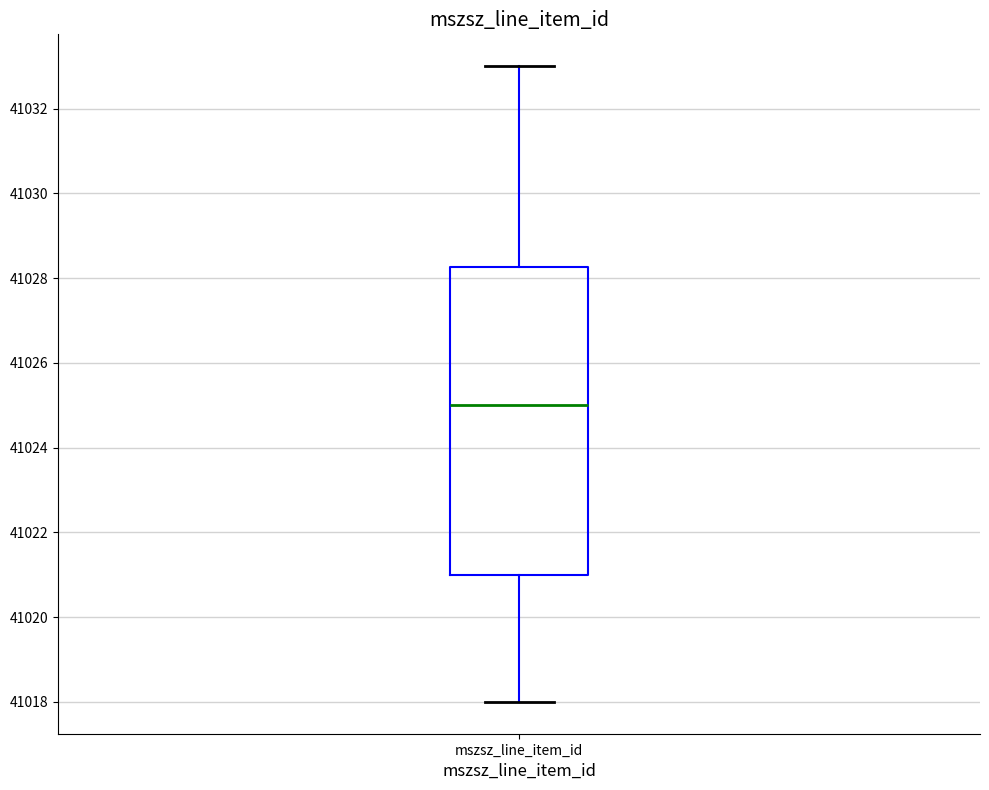

Read this box plot against the y-axis: the position of the median line, the range covered by the box, and the ends of both whiskers. The values are not printed on the chart, so give them approximately, as read against the axis.

median 41025.0, box 41021.0 to 41028.2, whiskers 41018.0 to 41033.0